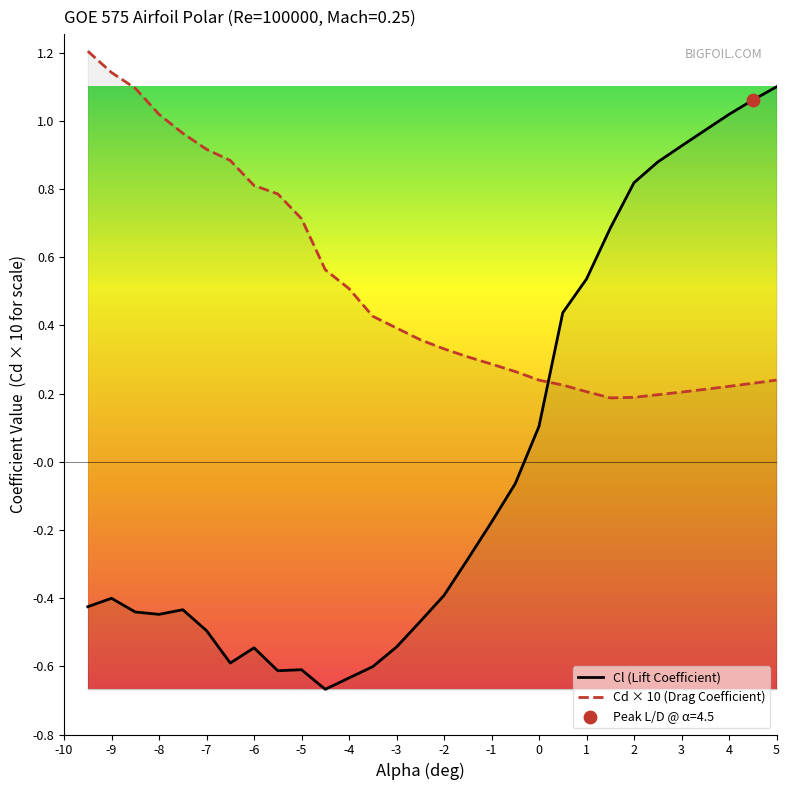

Which series reaches the maximum Y coordinate?

Cd